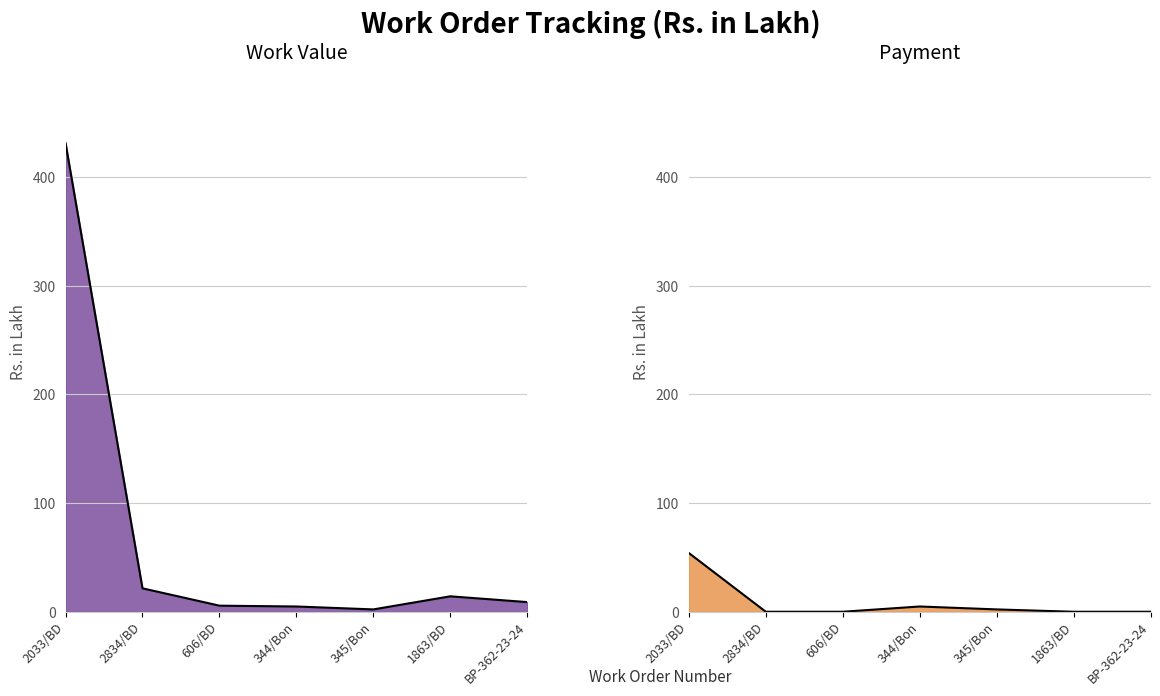

How many series are shown in this chart?

2